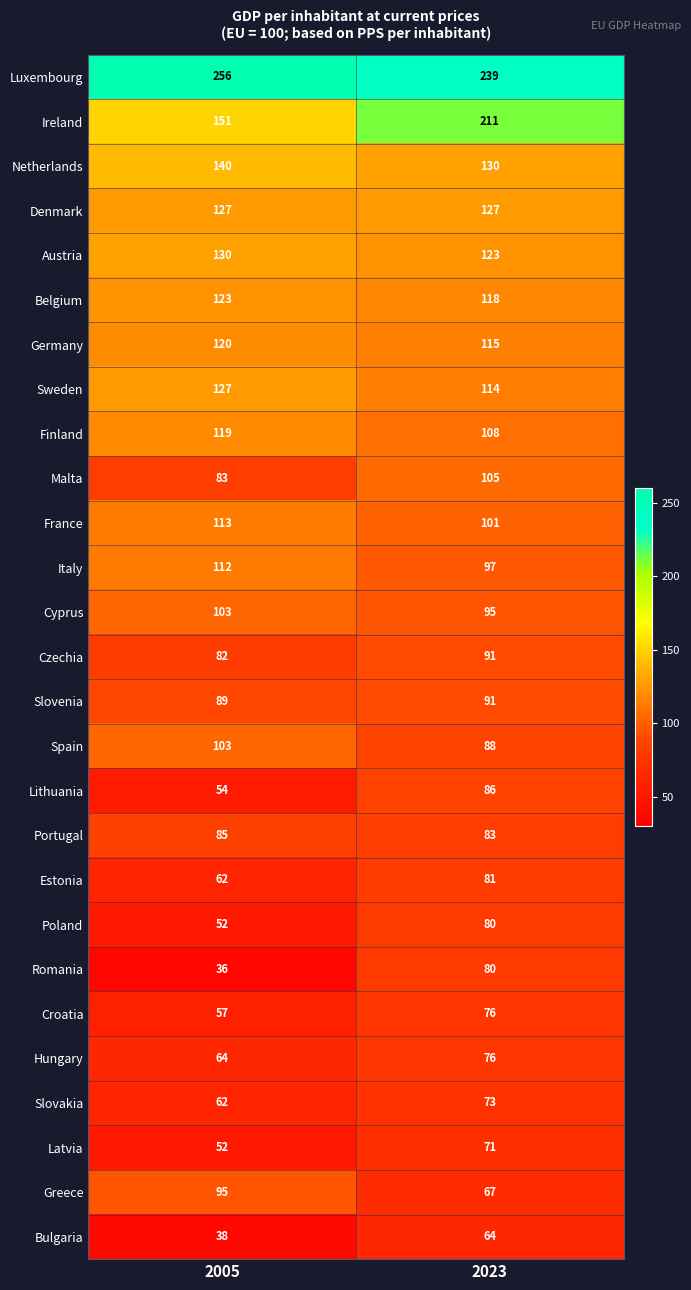

Which label corresponds to the largest value in the chart?

2005